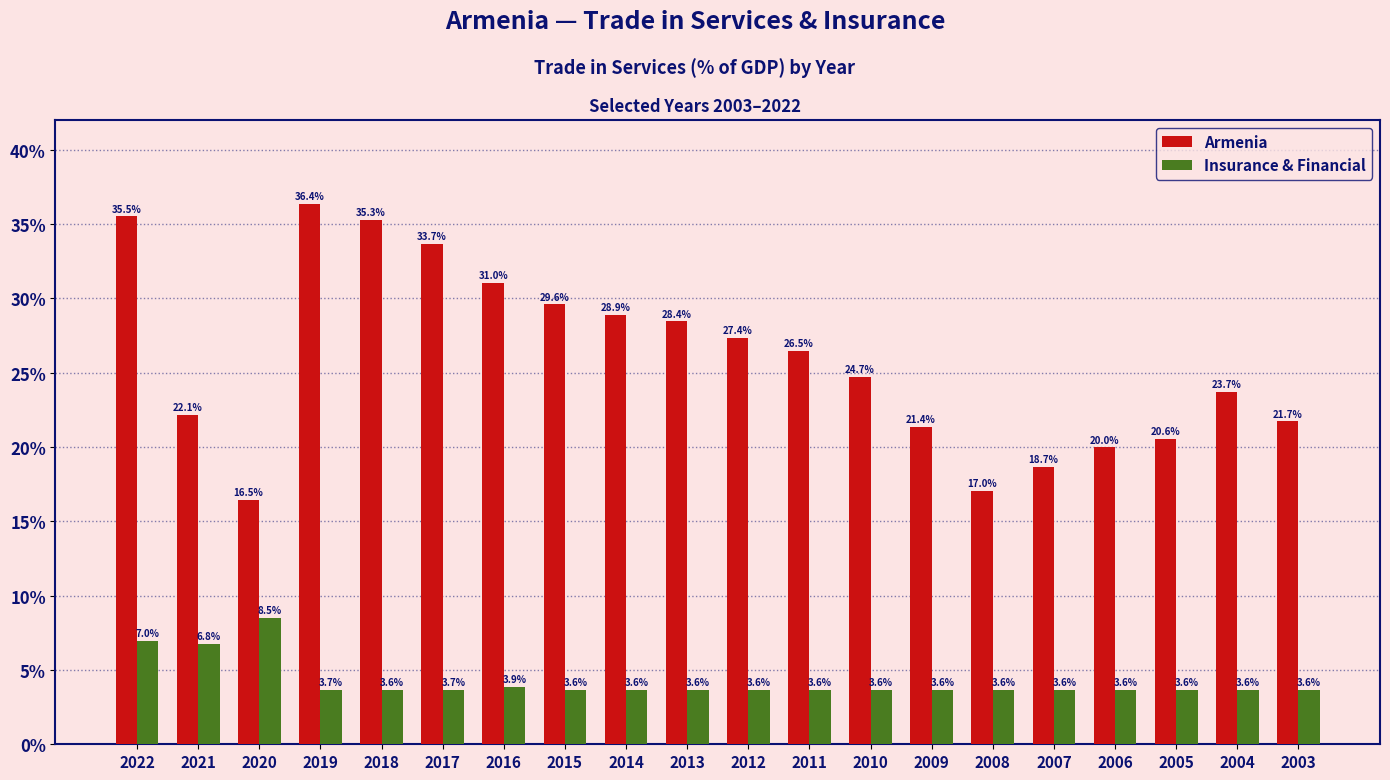

The value of Armenia at 2005 is 6.4. True or false?

False